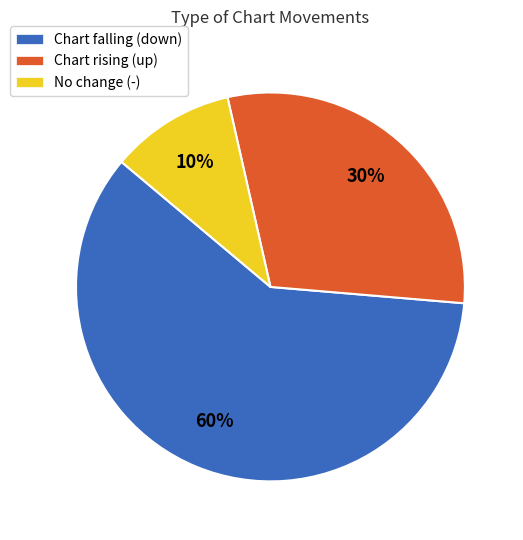

How many slices are in this pie chart?

3